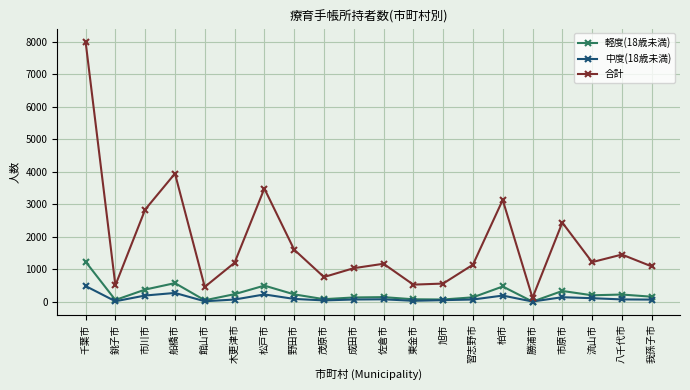

What is the label of the 17th point from the left?

市原市